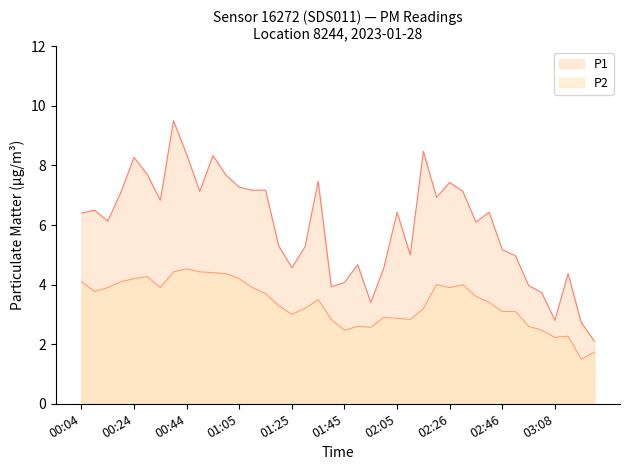

At how many categories does at least one series exceed 4?

33